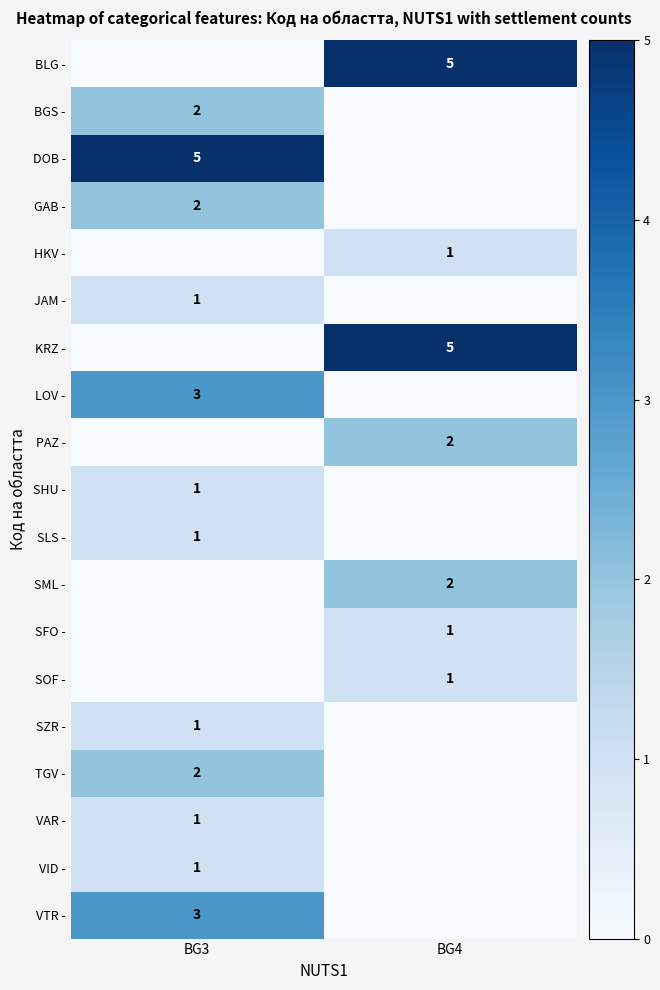

Is it true that PAZ - equals 2 at BG4?

True